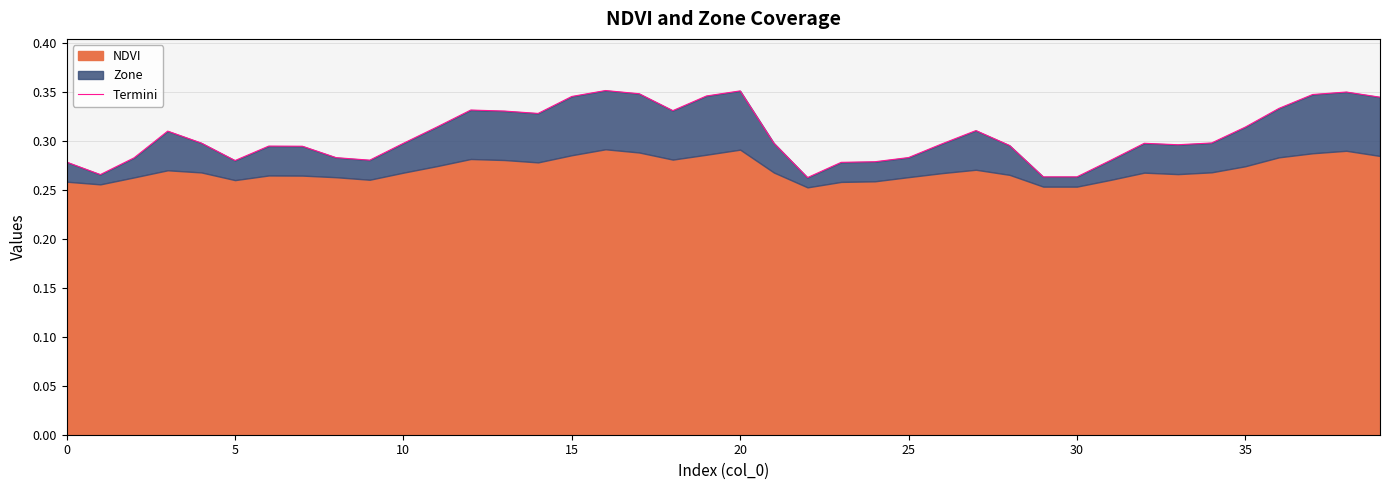

How many interior local valleys (lower than both neighbors) does the data have?

8